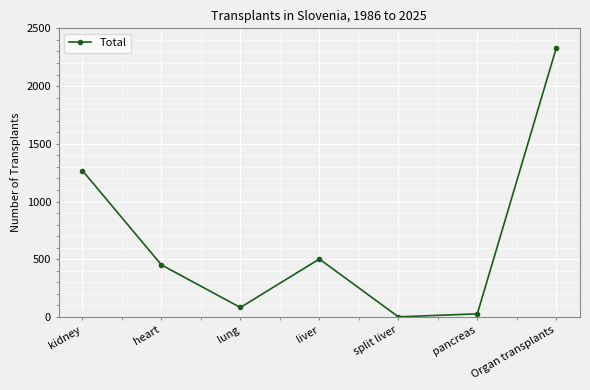

True or false: there are more than 1 points higher than both neighbors.

False